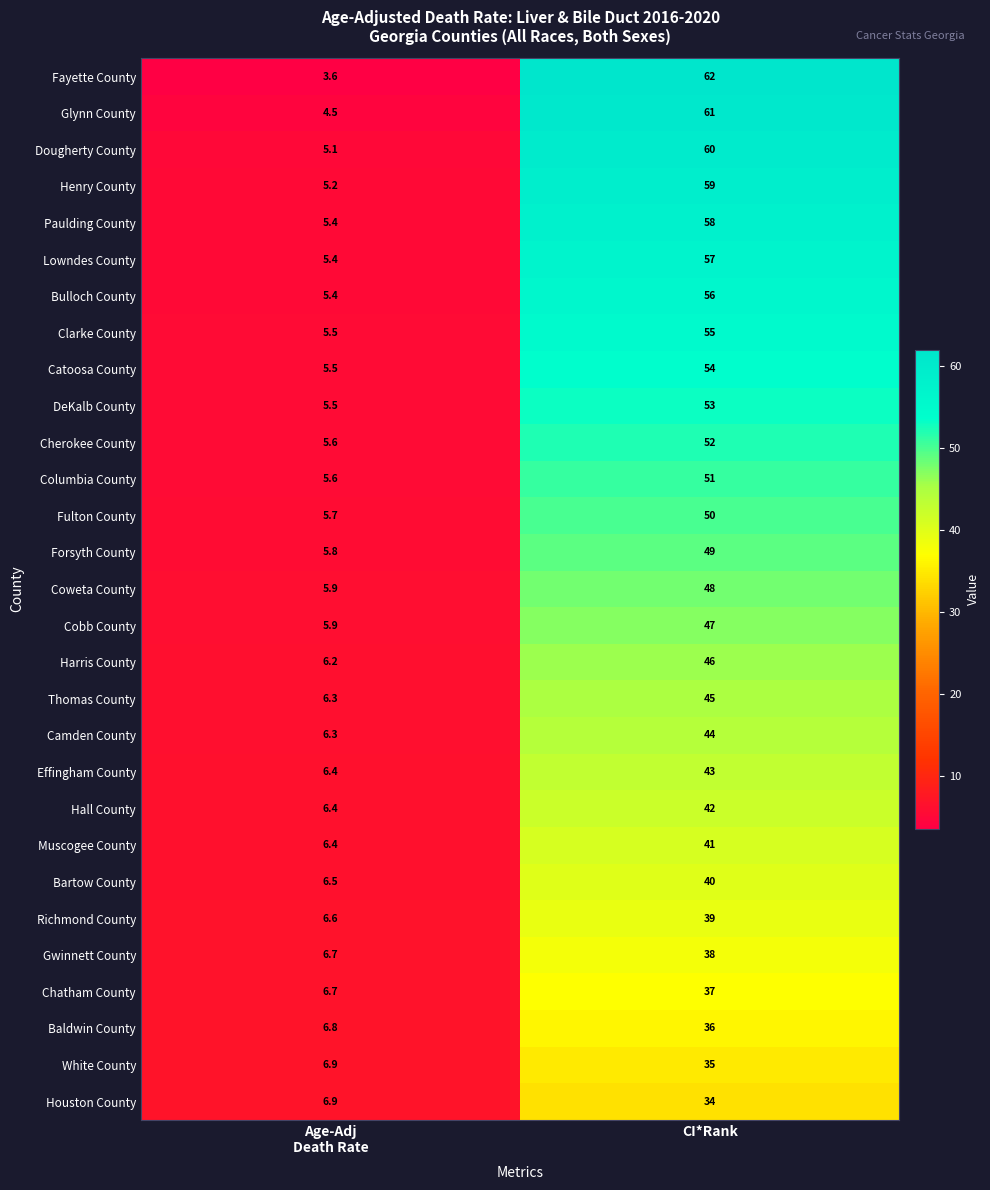

Is it true that Gwinnett County equals 38.0 at CI*Rank?

True